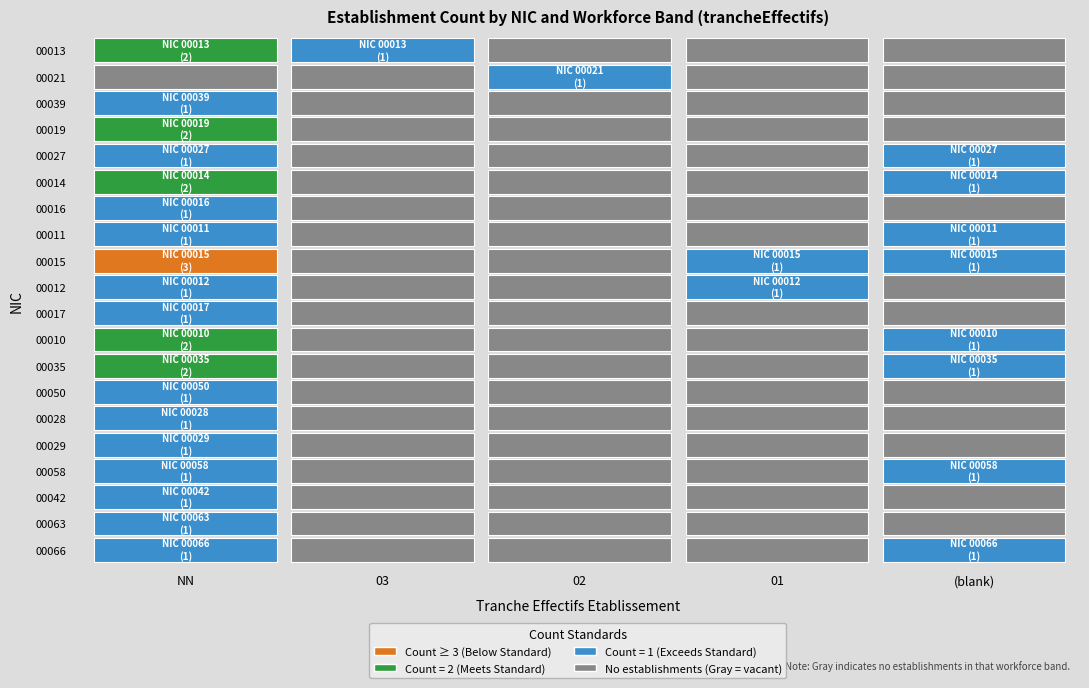

How many values in 00012 are above zero?

2